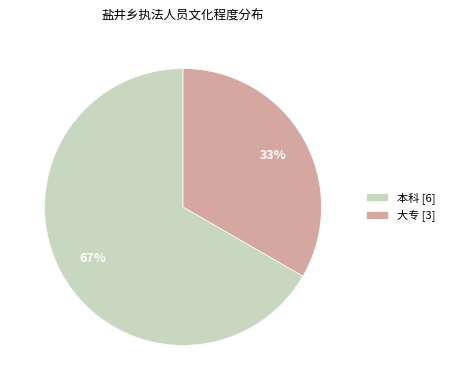

What is the ratio of the value at 大专 to the value at 本科?

0.5